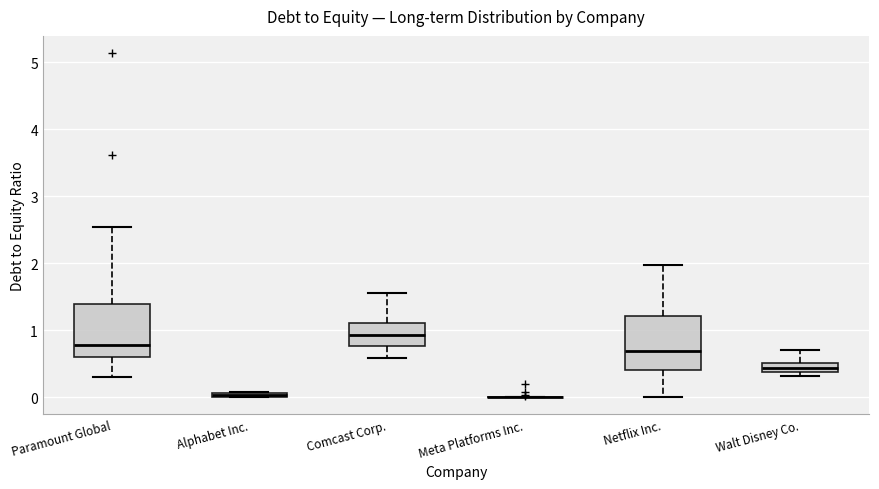

Where is the upper edge of the box for Walt Disney Co. on the y-axis? The values are not printed on the chart, so give them approximately, as read against the axis.

0.5